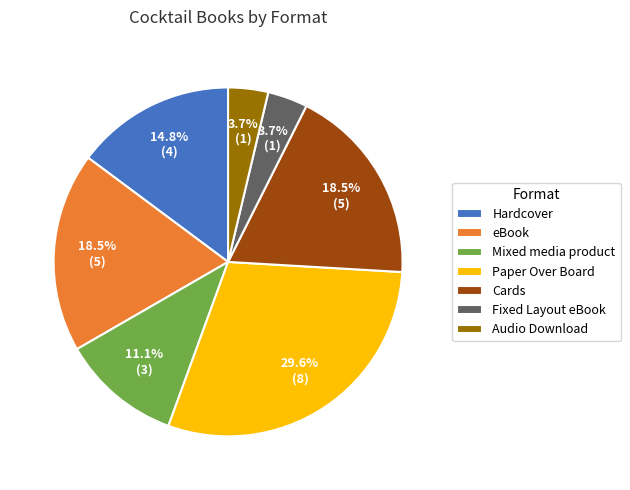

Which has a higher value, Audio Download or Paper Over Board?

Paper Over Board